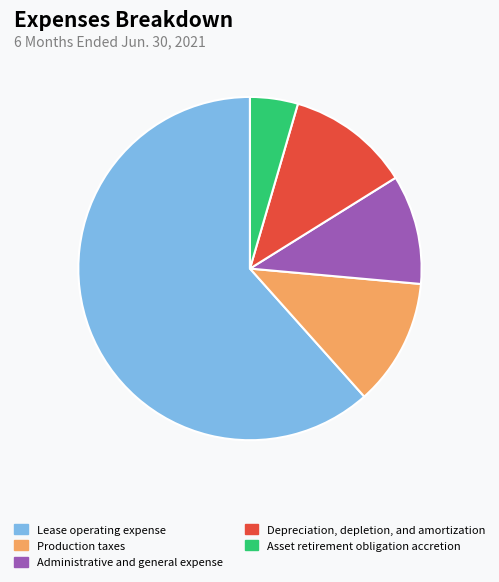

Combined, do Depreciation, depletion, and amortization and Lease operating expense account for over 50%?

Yes